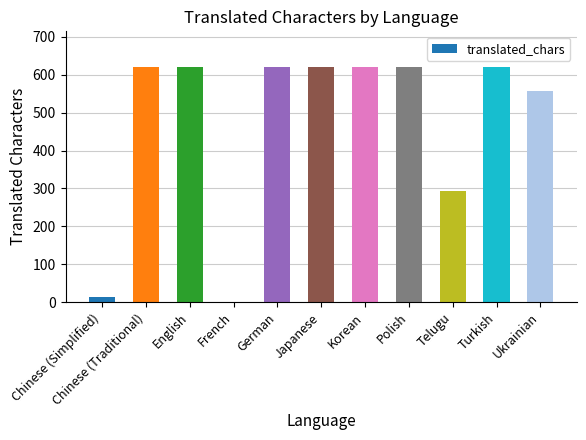

Are the bars horizontal?

No